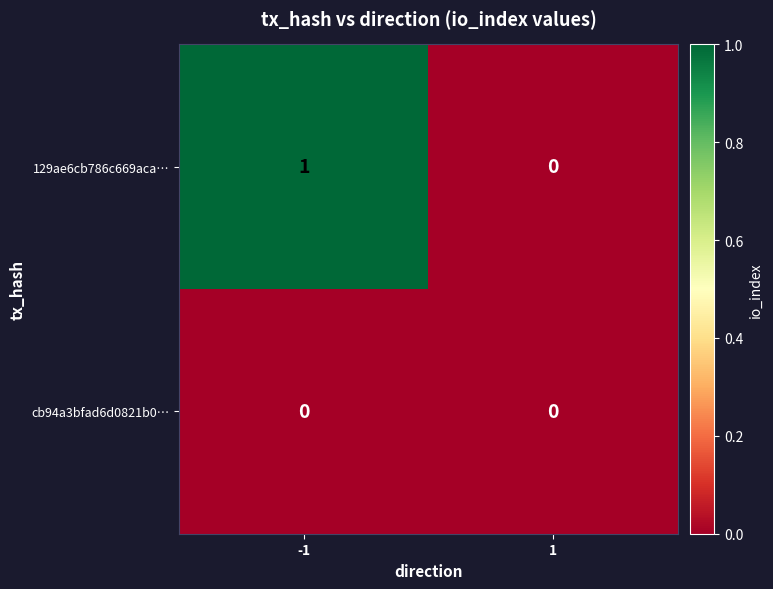

Which series has the largest total across all categories?

129ae6cb786c669aca…